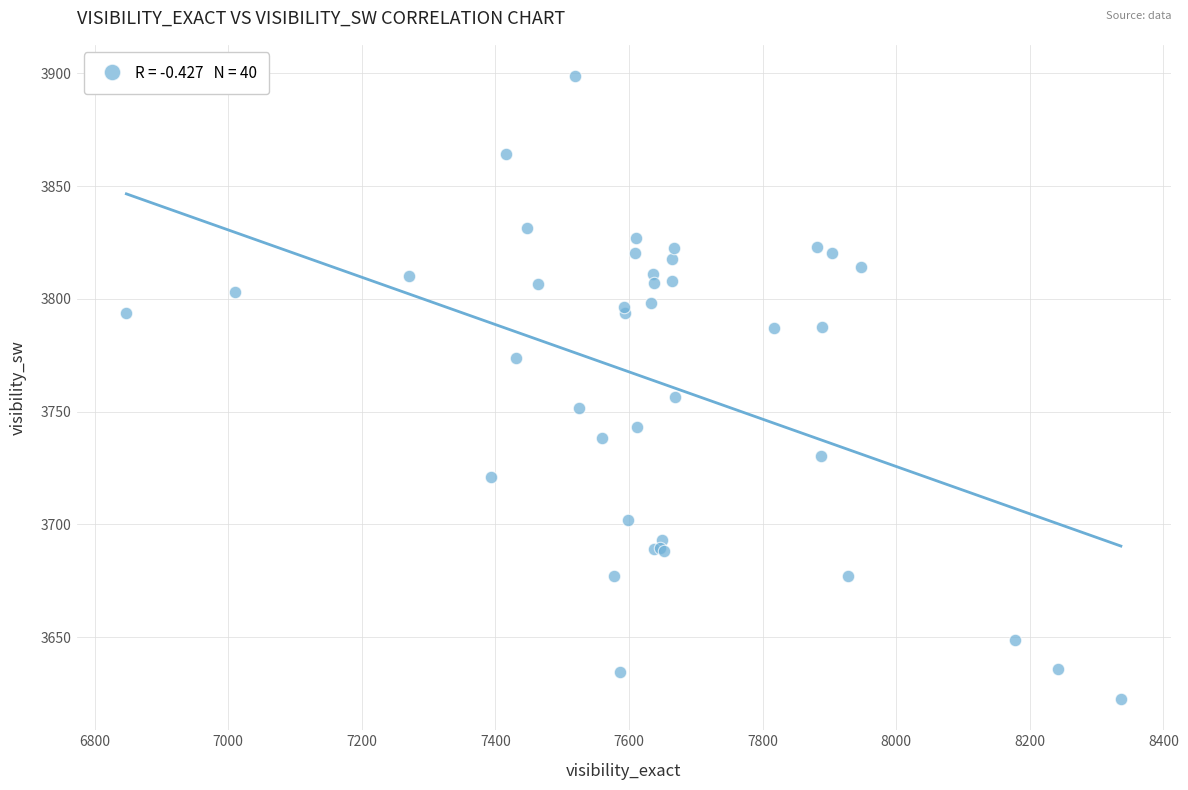

What Y value in the scatter plot is closest to 3760?

3756.6